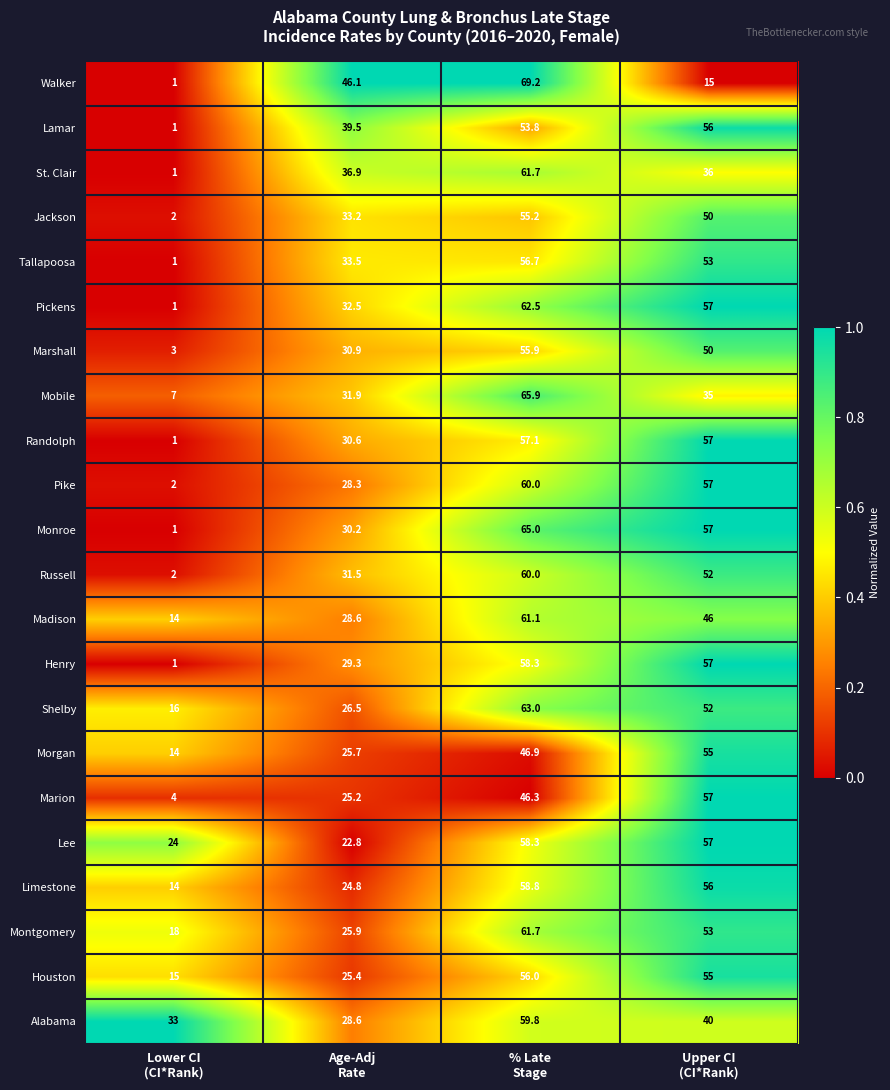

Which series changed the most between Age-Adj
Rate and % Late
Stage?

Shelby